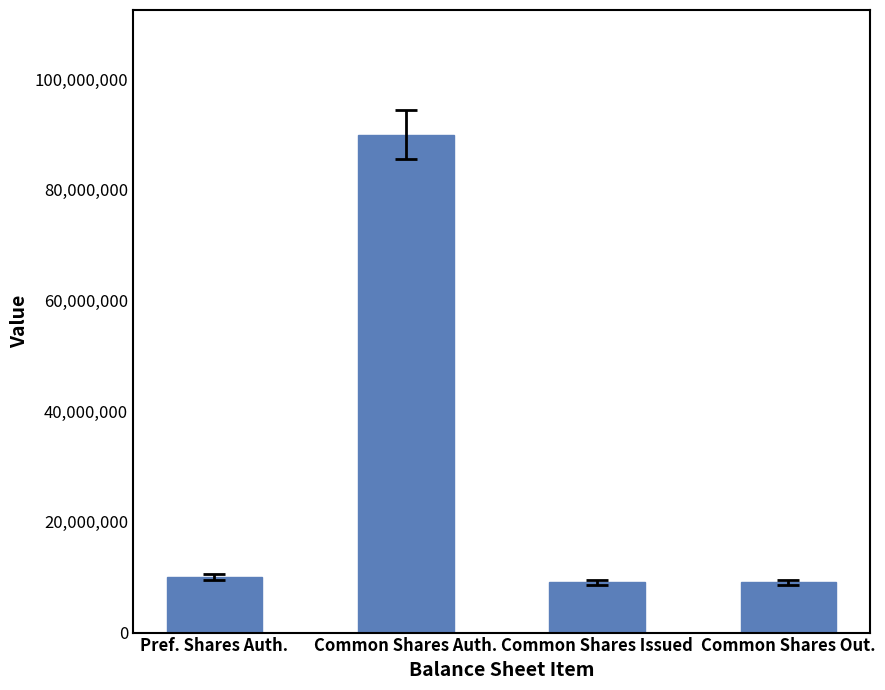

The chart shows a value of 17156808 at Pref. Shares Auth.. True or false?

False